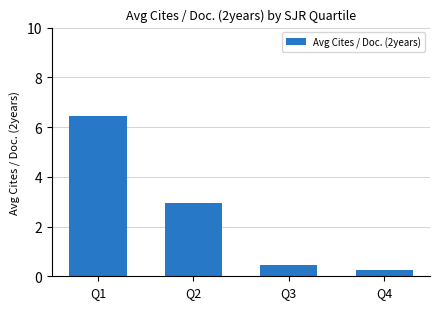

How many values exceed 2?

2